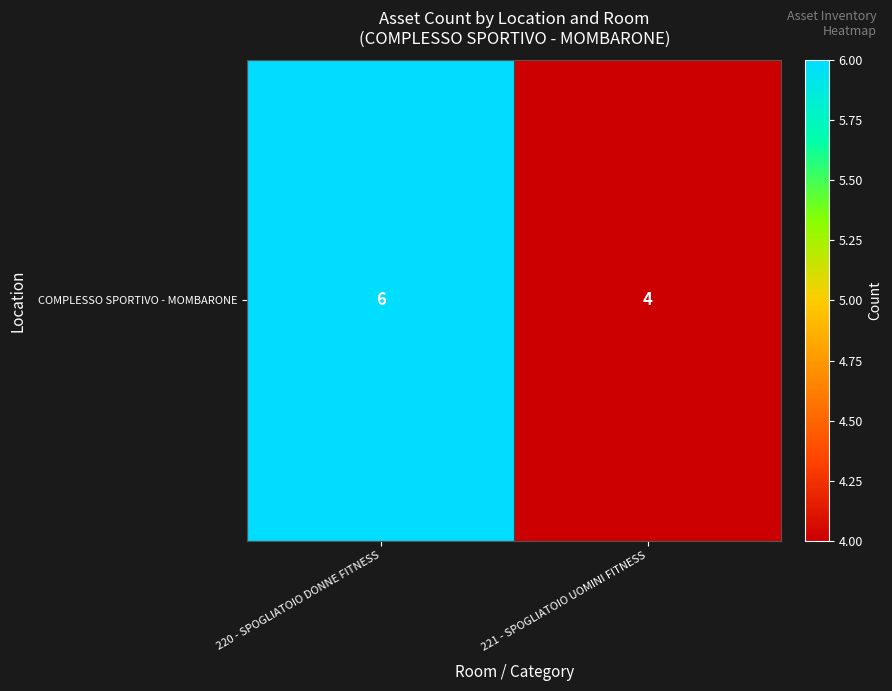

What is the sum of the values at 221 - SPOGLIATOIO UOMINI FITNESS and 220 - SPOGLIATOIO DONNE FITNESS?

10